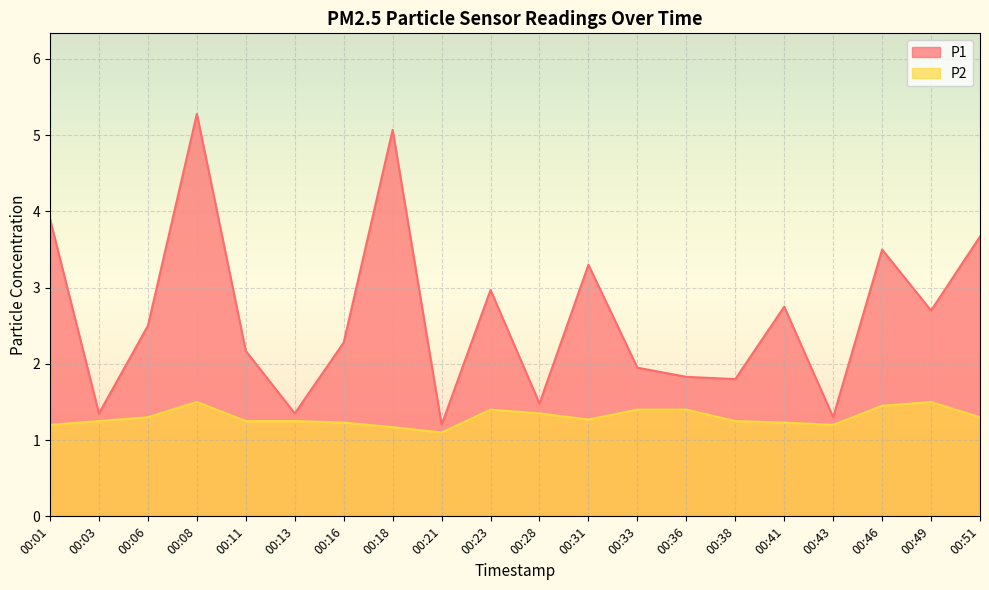

Which series has the widest spread of values?

P1